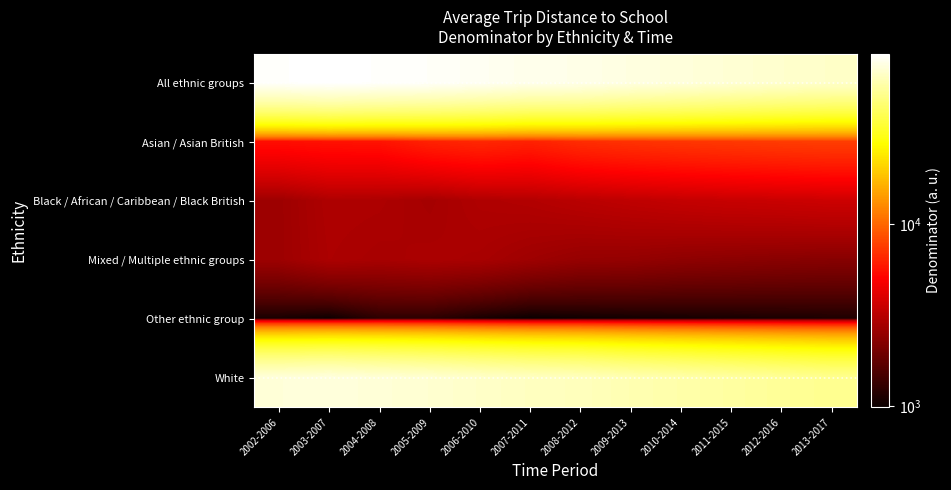

At which category is the sum across all series the highest?

2003-2007